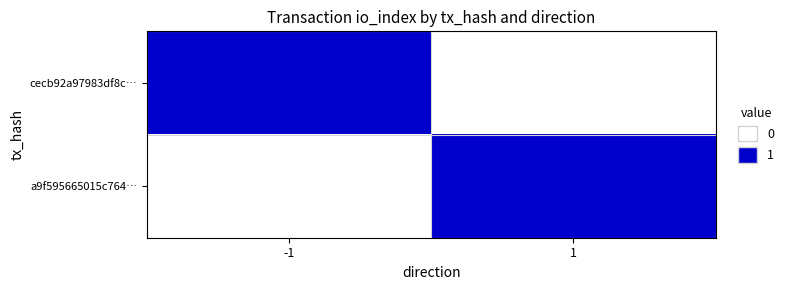

Which series has the widest spread of values?

cecb92a97983df8c…